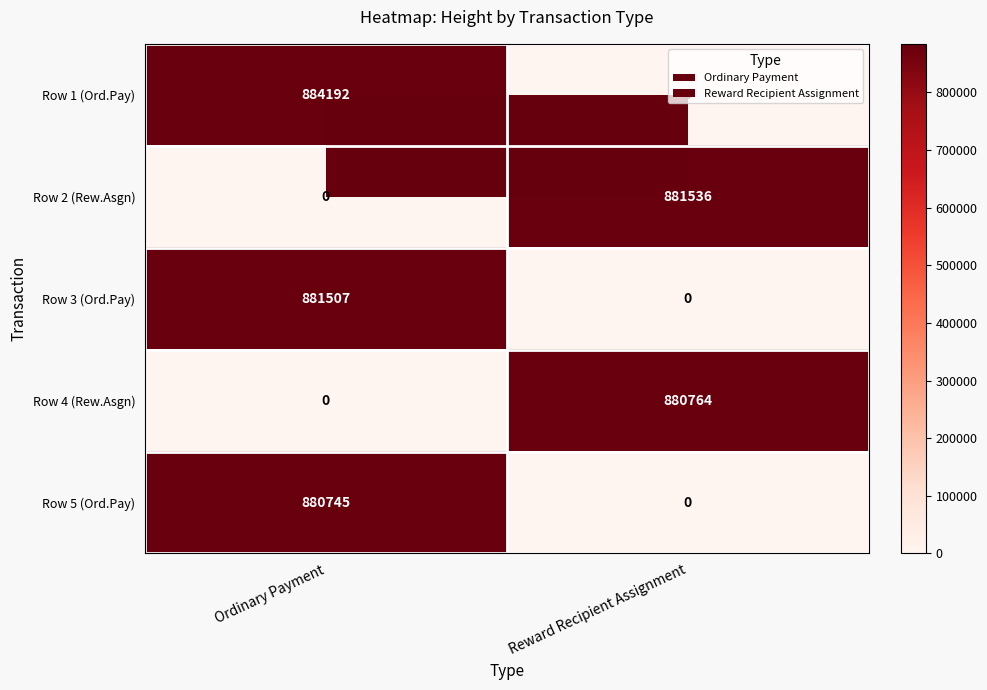

The value of Row 4 (Rew.Asgn) at Ordinary Payment is 0. True or false?

True